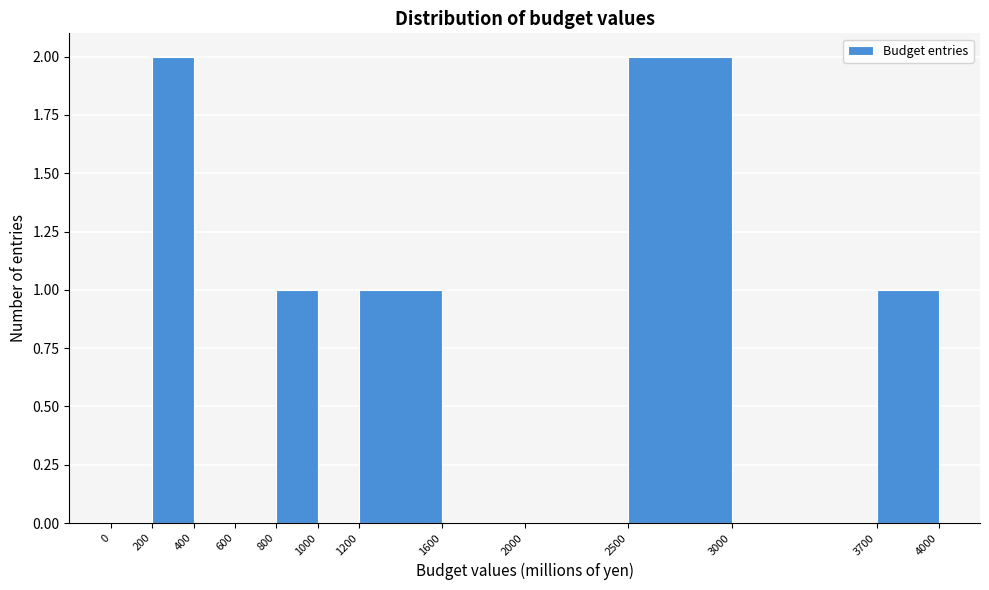

Reading left to right, list every bar in this chart as the range it spans on the x-axis followed by its height. The values are not printed on the chart, so give them approximately, as read against the axis.

0 to 200: 0
200 to 400: 2
400 to 600: 0
600 to 800: 0
800 to 1000: 1
1000 to 1200: 0
1200 to 1600: 1
1600 to 2000: 0
2000 to 2500: 0
2500 to 3000: 2
3000 to 3700: 0
3700 to 4000: 1